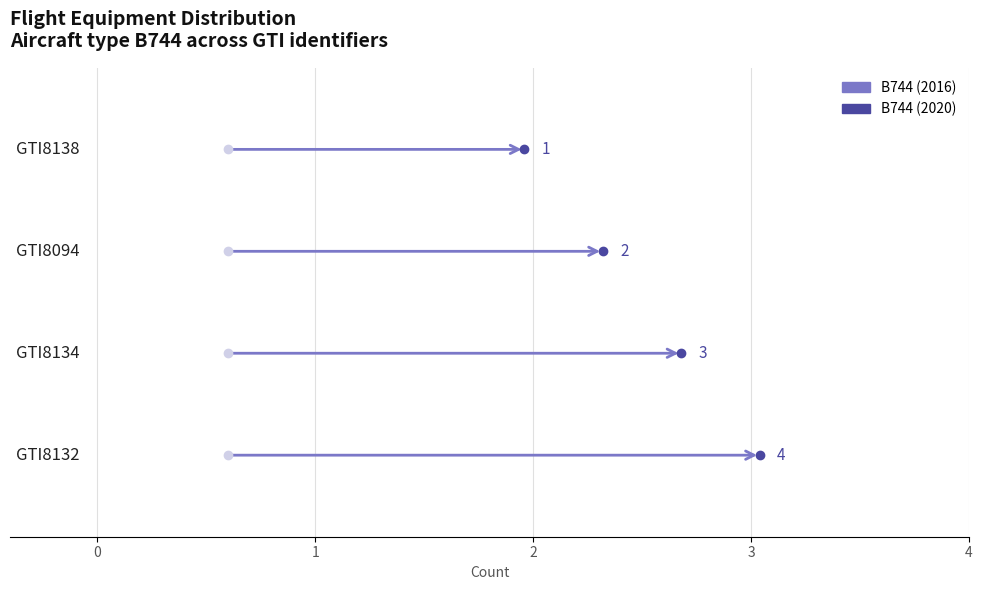

How many values are between 2 and 4?

3